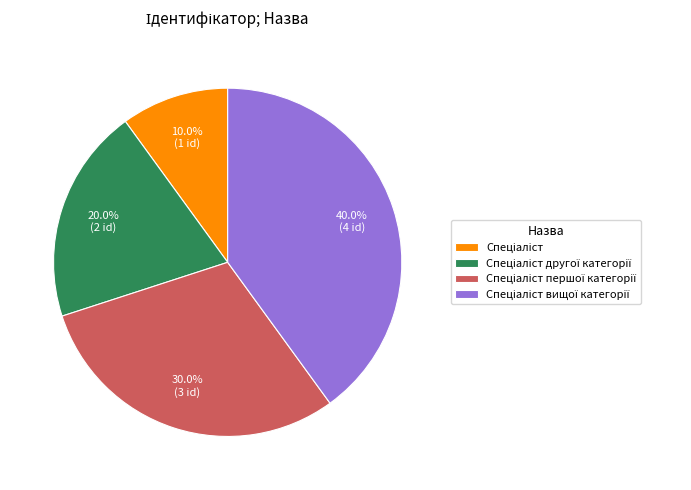

Is there a majority slice in this chart?

No